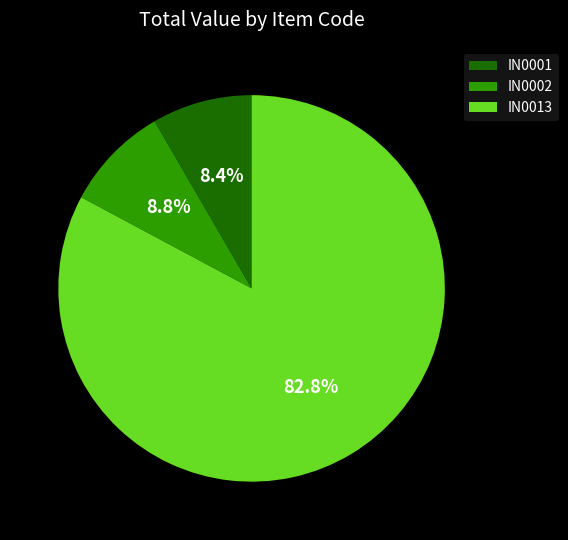

To the nearest percent, what portion does IN0001 represent?

8%